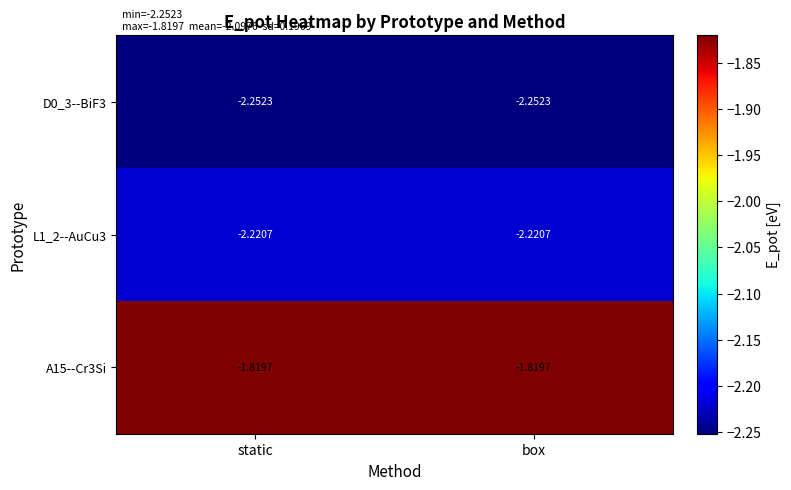

Is the value of D0_3--BiF3 at static greater than the value of A15--Cr3Si at box?

No